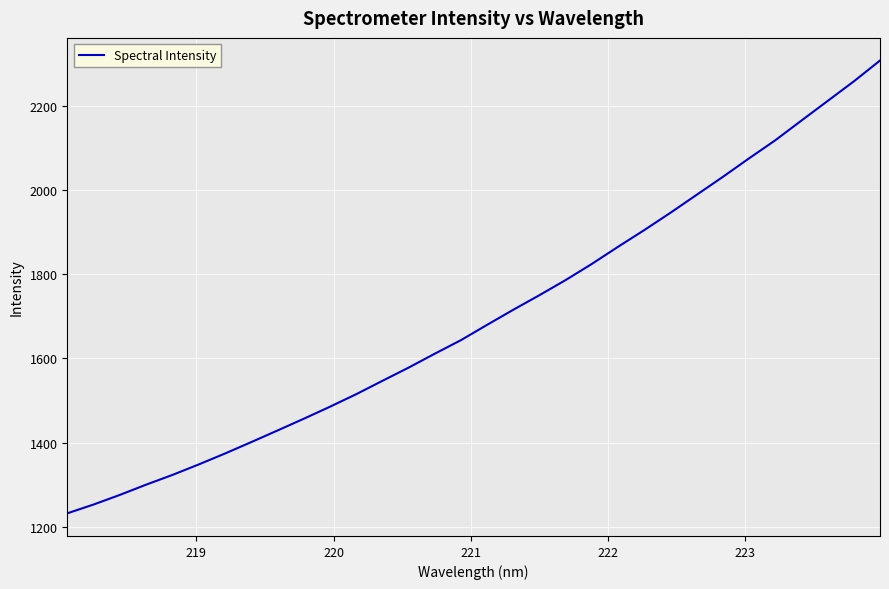

What is the minimum value shown in the chart?

1231.5